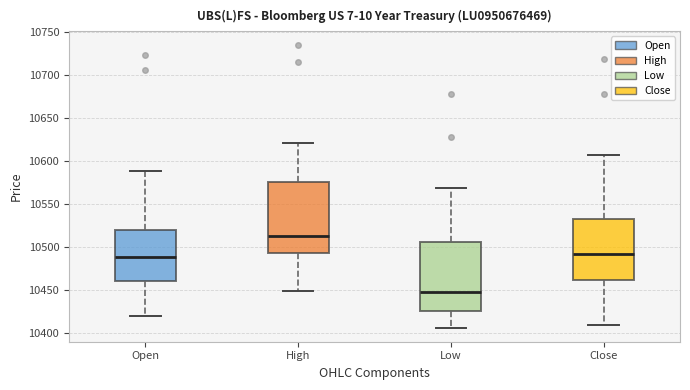

Which box's median line is the lowest?

Low